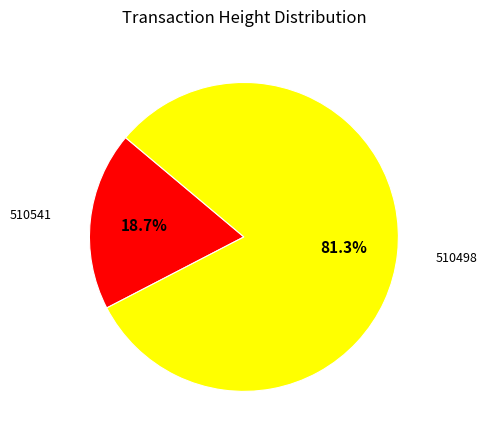

To the nearest percent, what is the average slice percentage?

50%